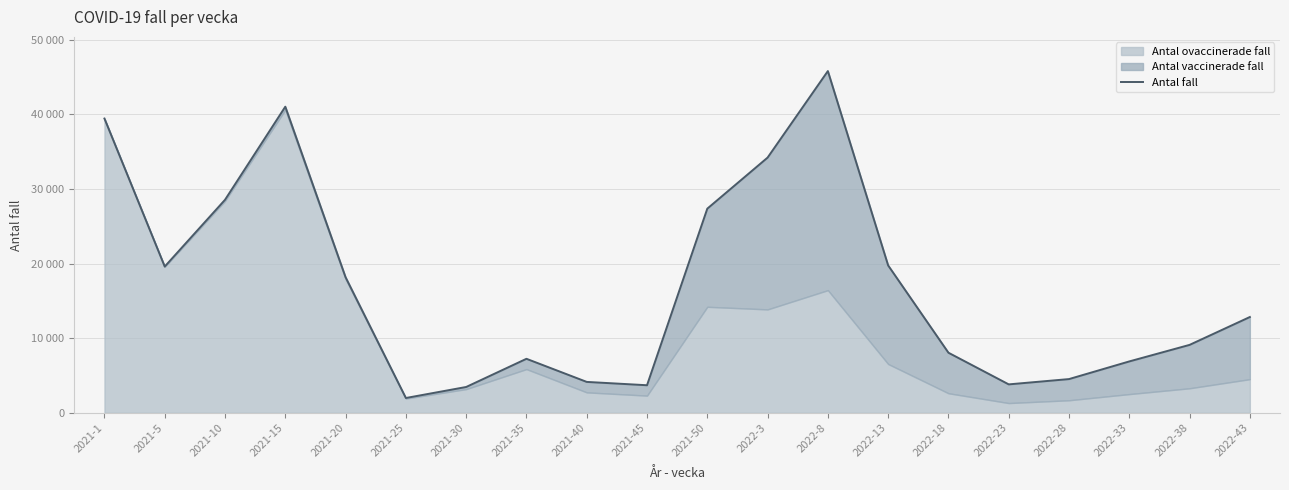

What is the greatest value displayed?

45811